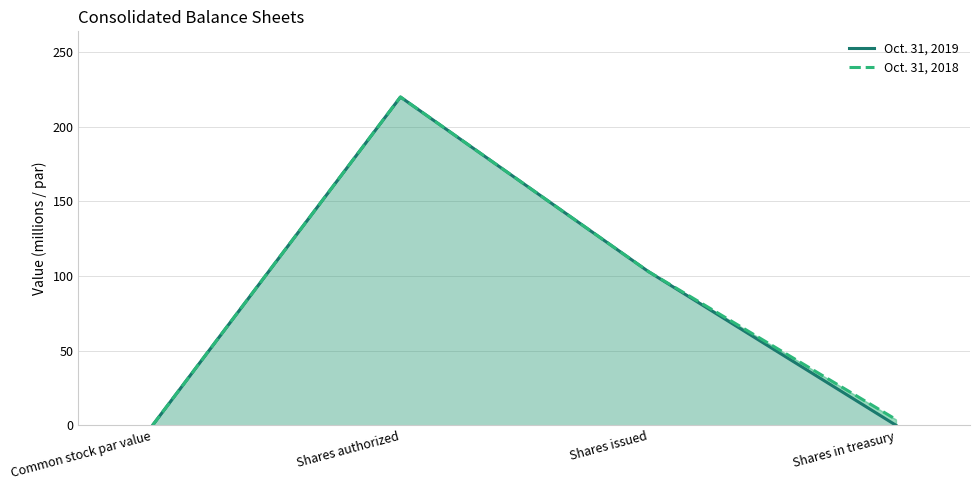

Reading left to right, list all the values displayed in this chart.

Oct. 31, 2019: Common stock par value=0.1	Shares authorized=220.0	Shares issued=103.1	Shares in treasury=0.0
Oct. 31, 2018: Common stock par value=0.1	Shares authorized=220.0	Shares issued=103.1	Shares in treasury=3.9